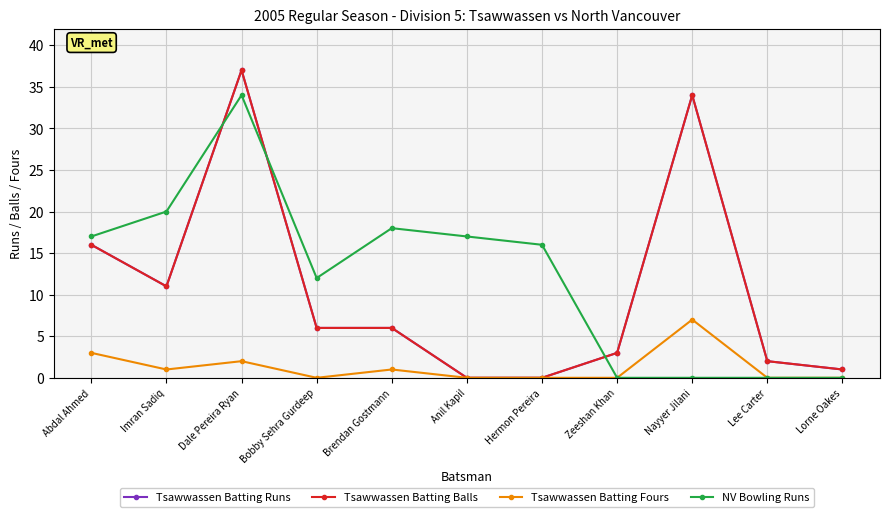

At which category is the sum across all series the highest?

Dale Pereira Ryan